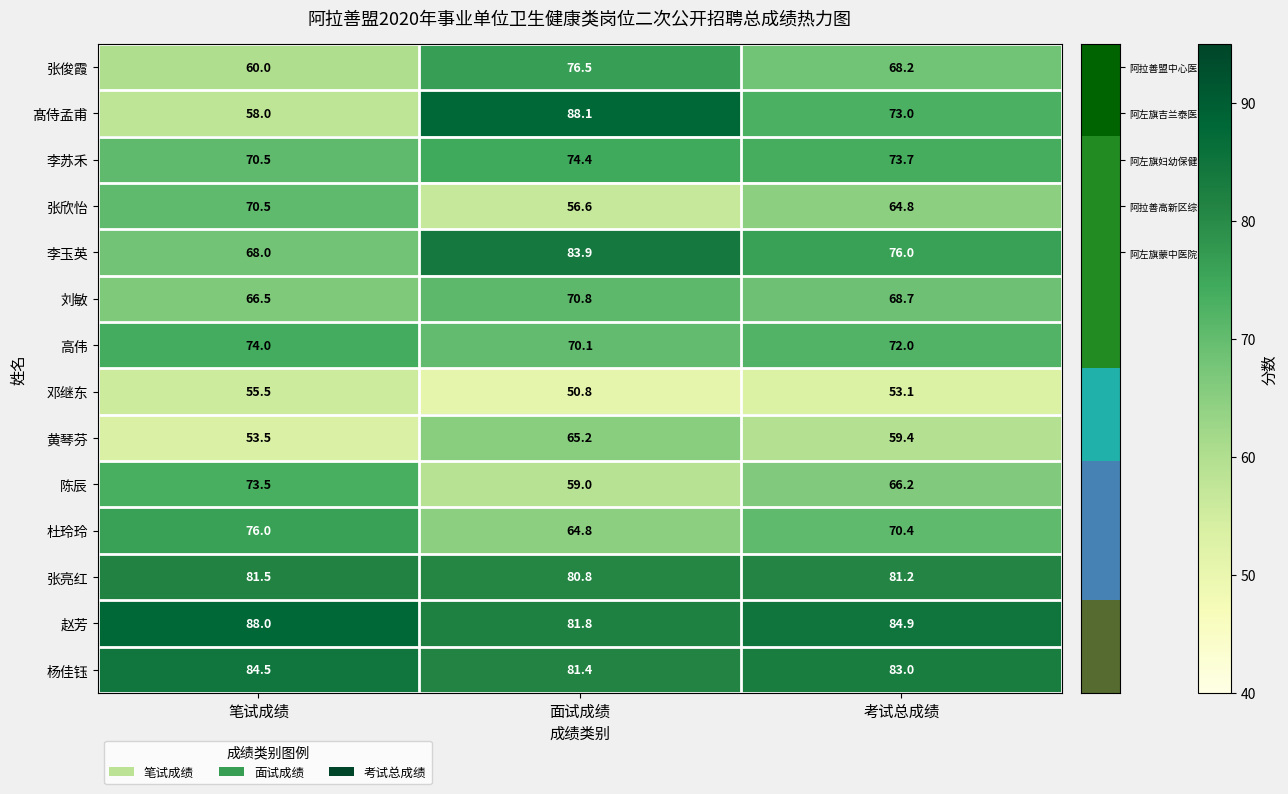

True or false: 陈辰 has a value of 130.5 at 笔试成绩.

False